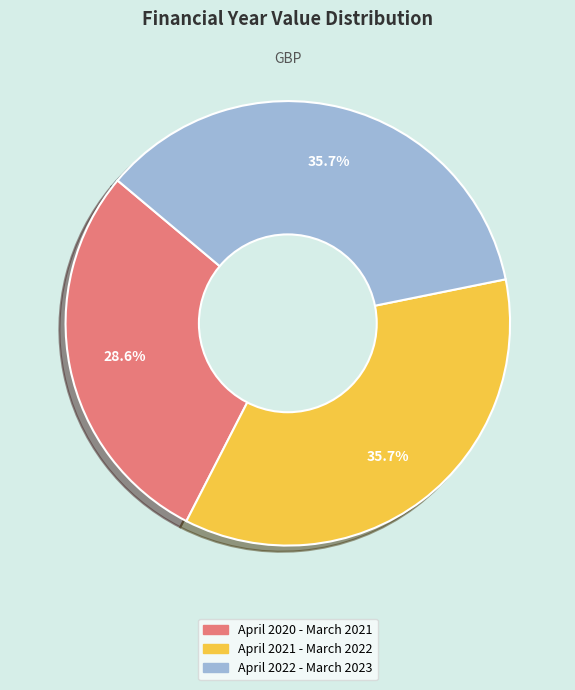

Combined, do April 2022 - March 2023 and April 2020 - March 2021 account for over 50%?

Yes